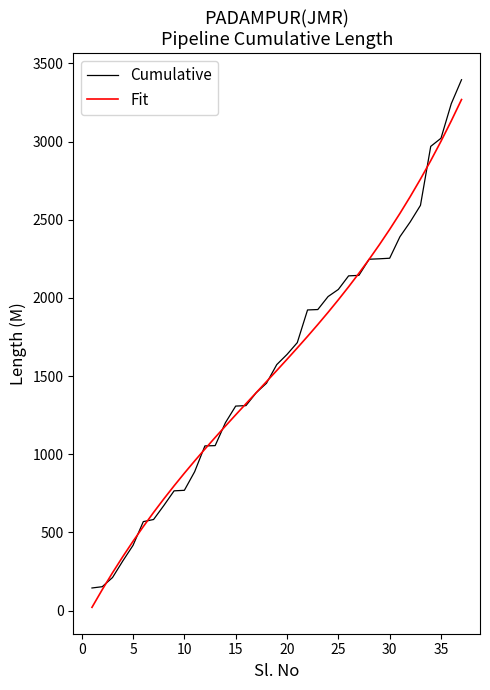

What is the minimum value for Cumulative?

144.2